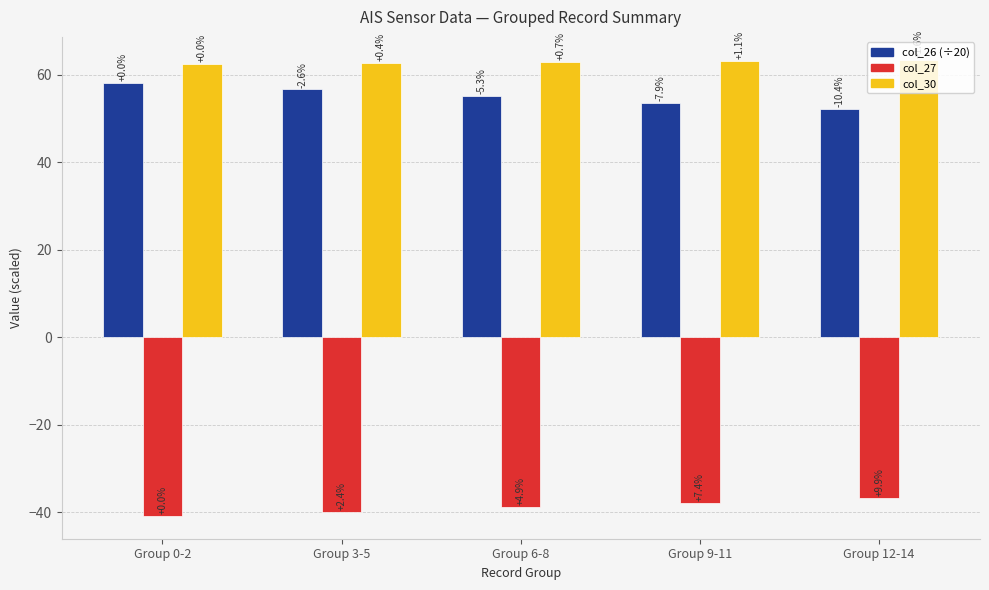

What is the smallest value displayed?

-40.9